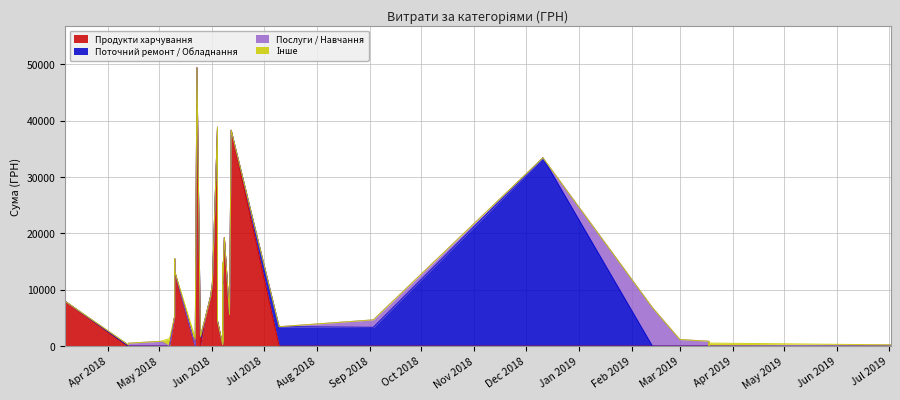

At which category is the sum across all series the highest?

18